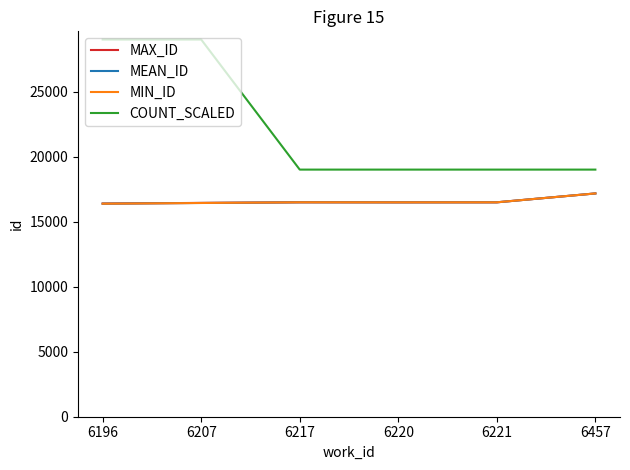

The MEAN_ID series shows 16483.0 at 6220. True or false?

True